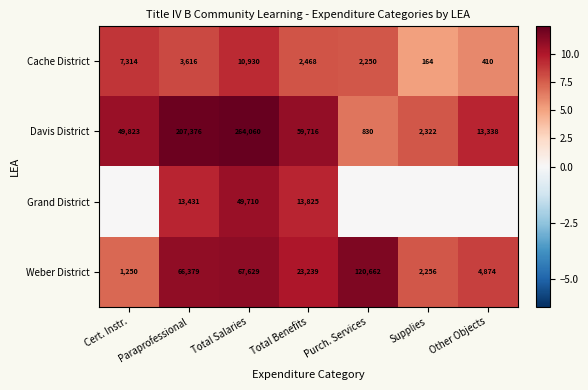

The Davis District series shows 25171 at Cert. Instr.. True or false?

False